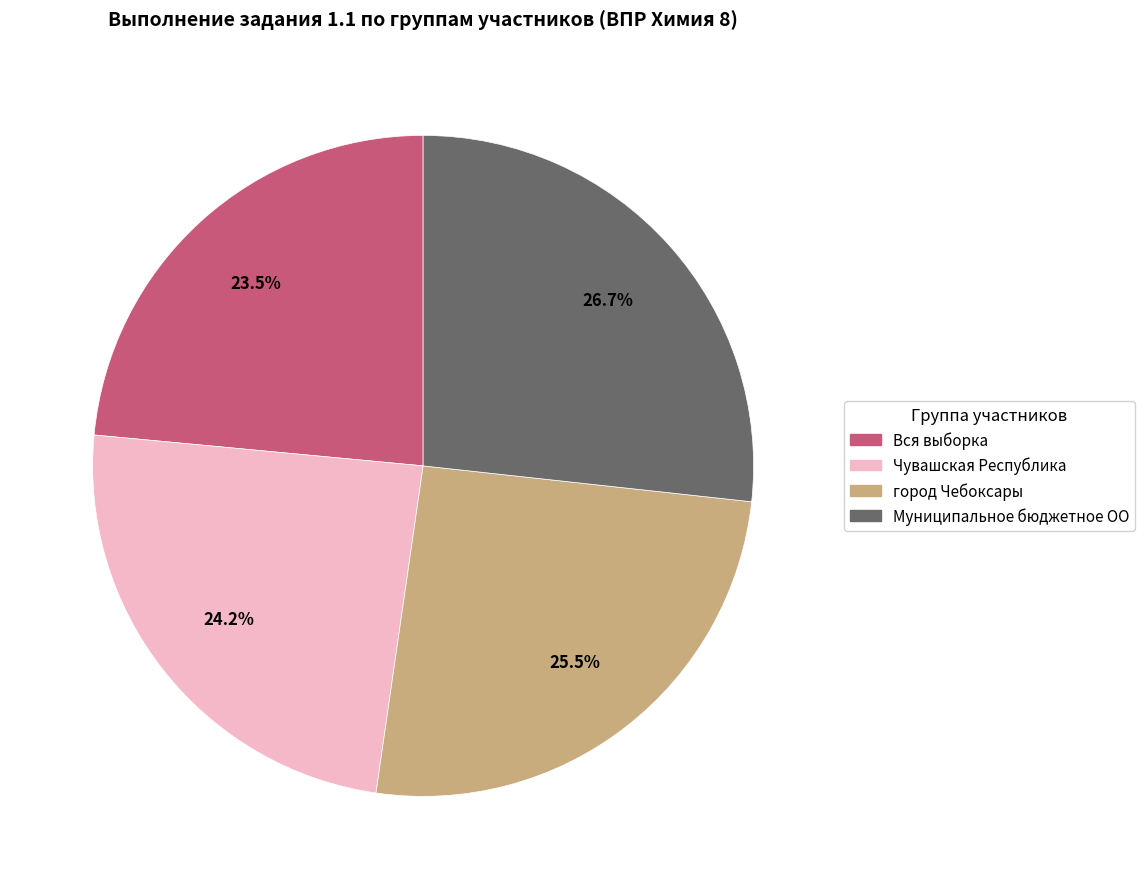

What is the total percentage of город Чебоксары and Муниципальное бюджетное ОО?

52.3%